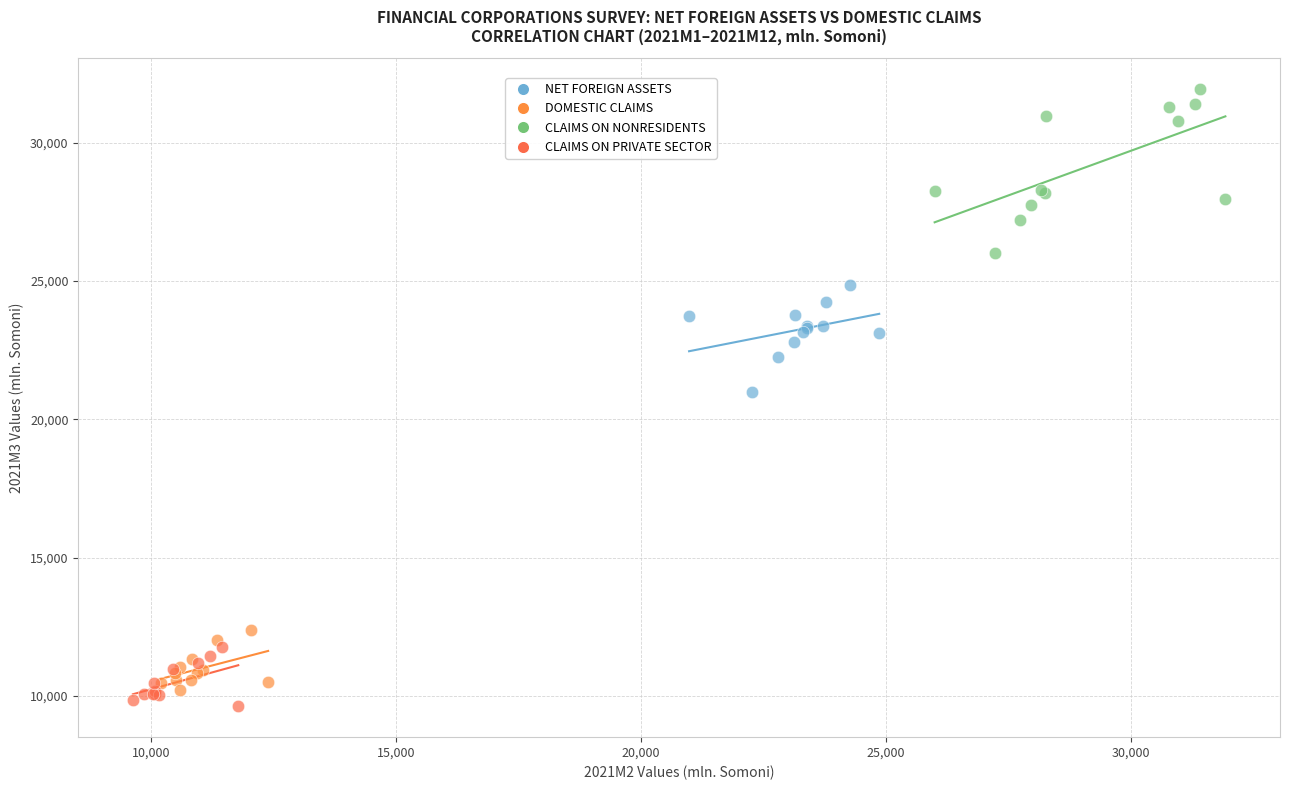

What are all the series names shown in the legend?

NET FOREIGN ASSETS, DOMESTIC CLAIMS, CLAIMS ON NONRESIDENTS, CLAIMS ON PRIVATE SECTOR